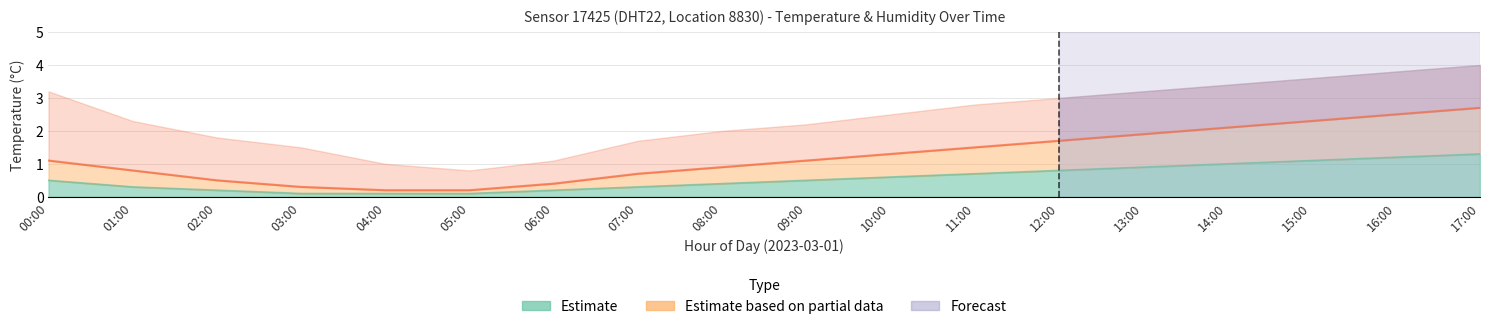

Between 10:00 and 17:00, which is larger?

17:00